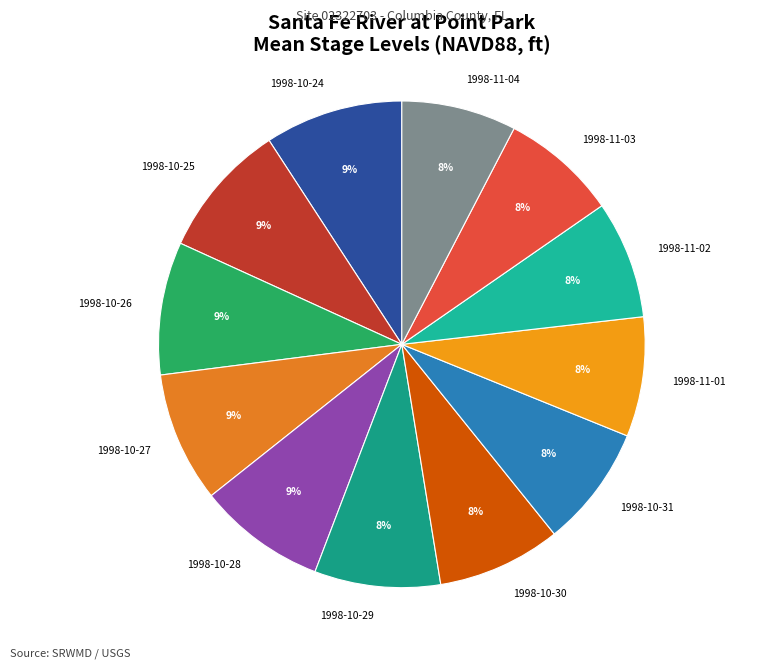

True or false: 1998-11-01 accounts for 1% of the total.

False